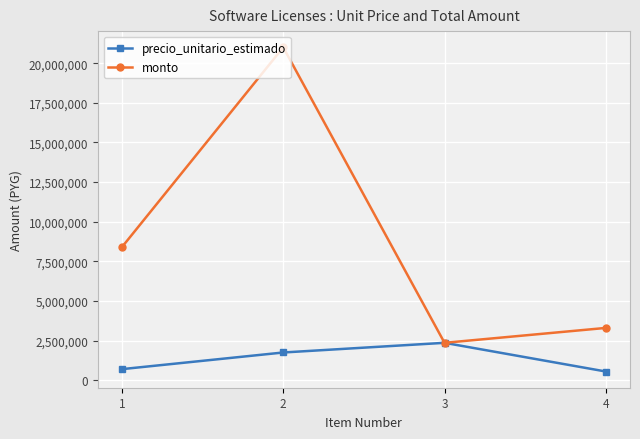

How many series are shown in this chart?

2